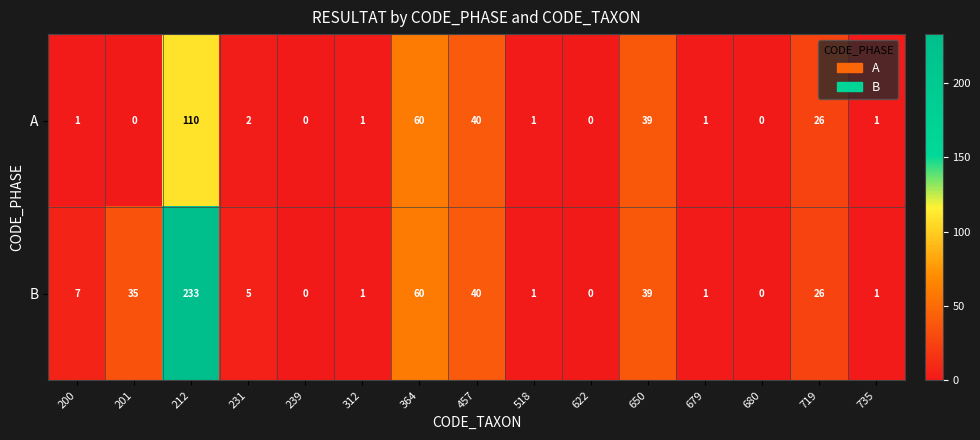

Reading right to left, list all the values displayed in this chart.

A: 1	26	0	1	39	0	1	40	60	1	0	2	110	0	1
B: 1	26	0	1	39	0	1	40	60	1	0	5	233	35	7